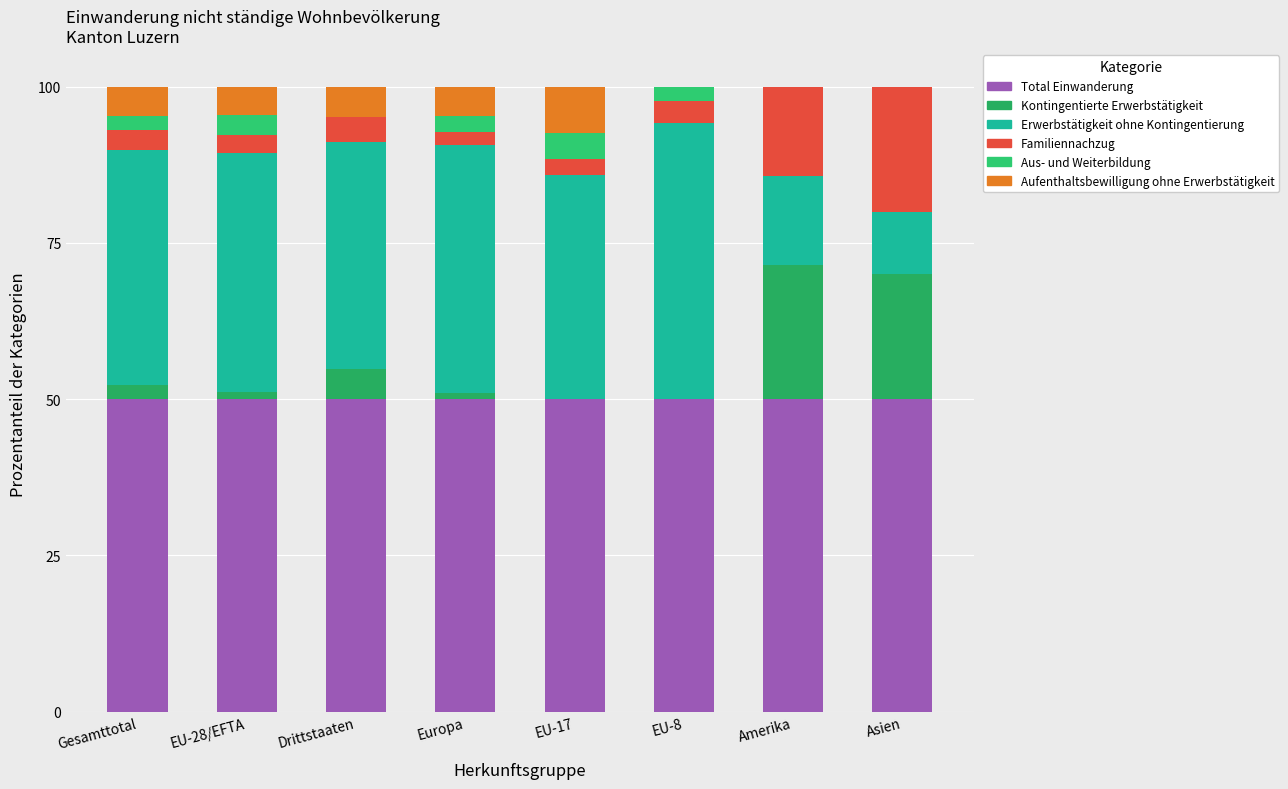

Count the number of categories in the chart.

8